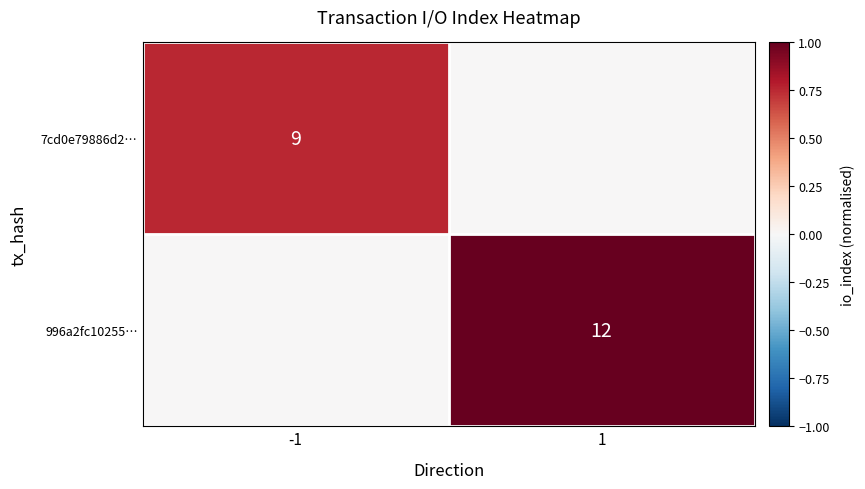

Is the value of 7cd0e79886d2… at -1 greater than the value of 996a2fc10255… at 1?

No